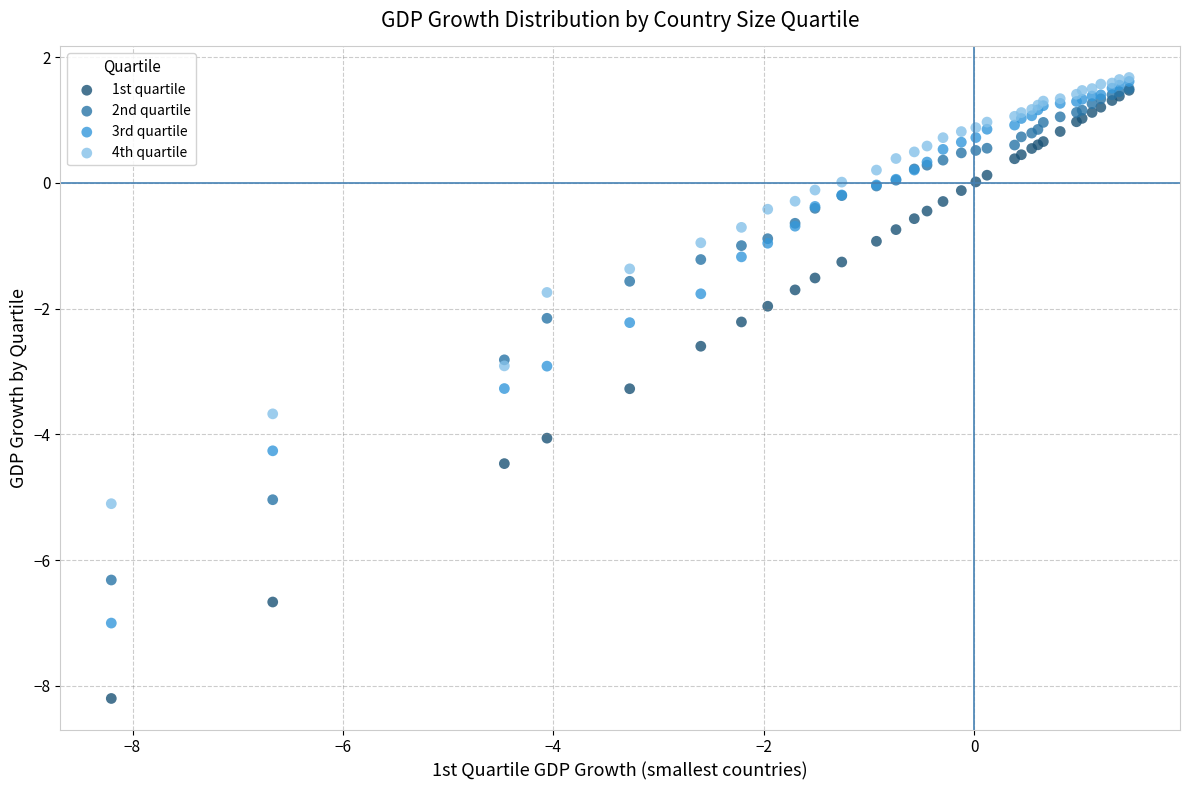

What are all the series names shown in the legend?

1st quartile, 2nd quartile, 3rd quartile, 4th quartile